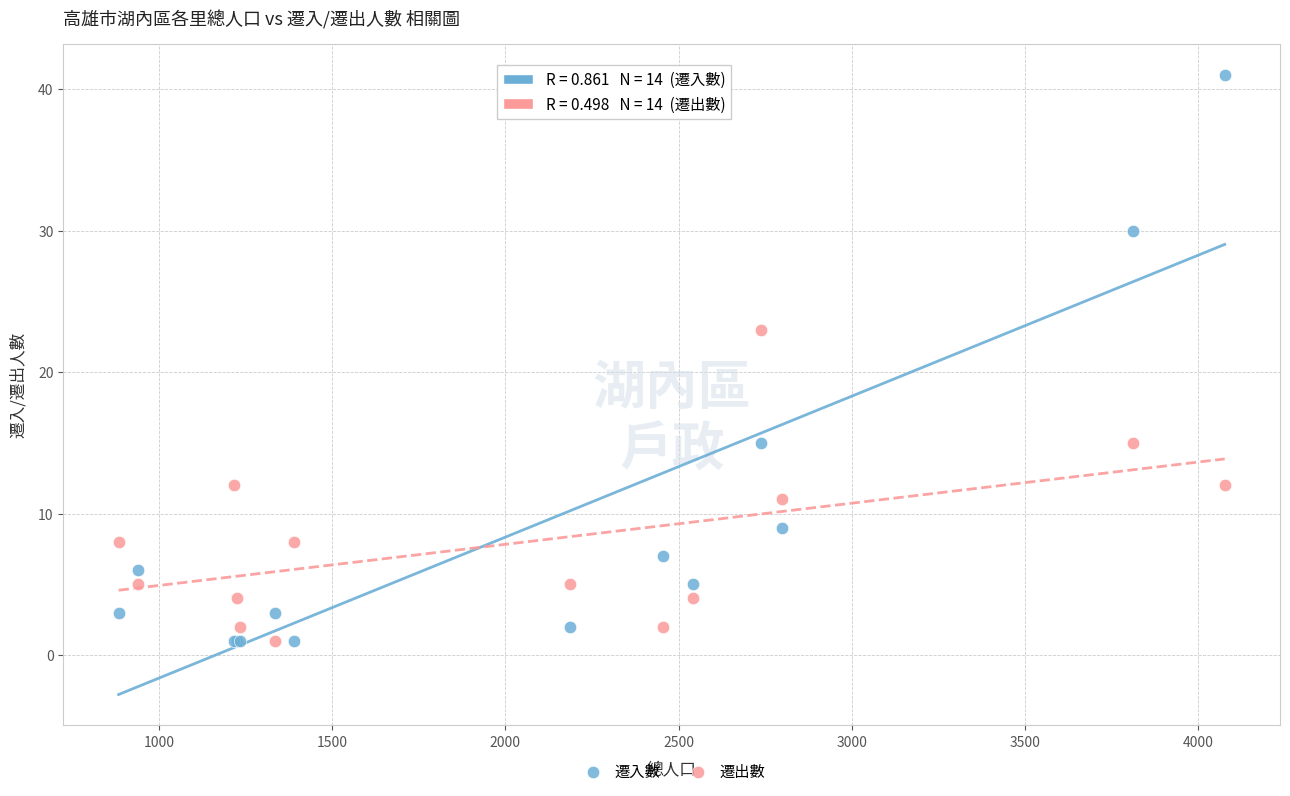

What are all the series names shown in the legend?

遷入數, 遷出數